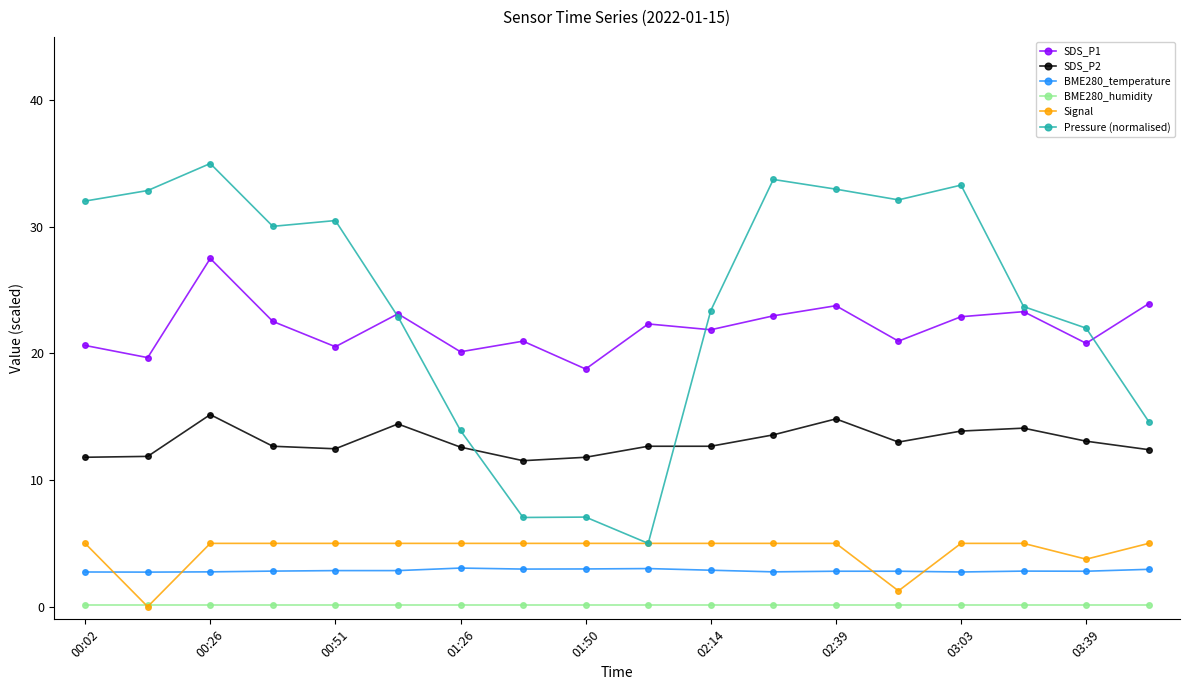

How many data points does each series have?

18